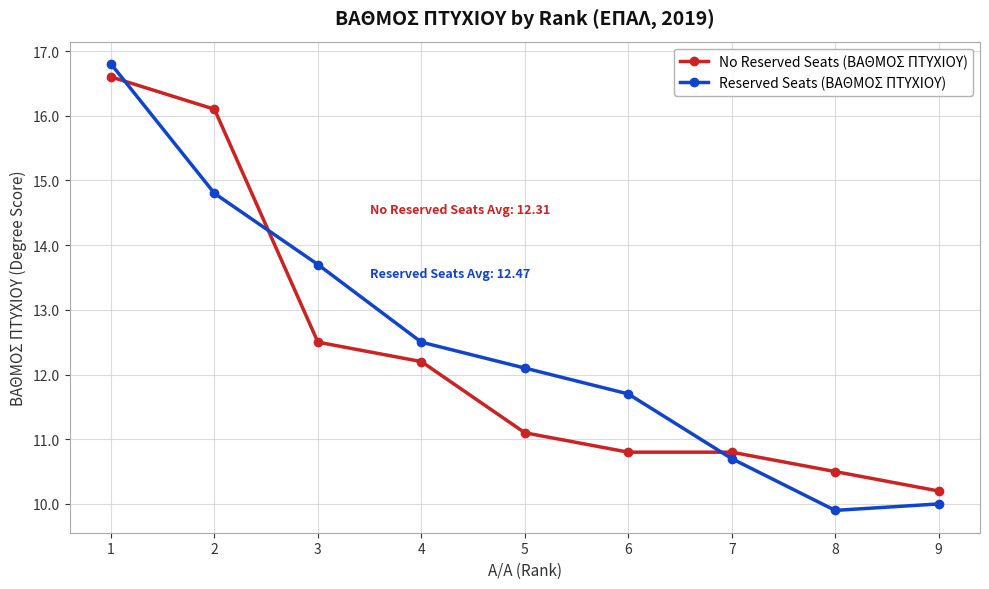

What is the difference between the highest and lowest values at 3?

1.2